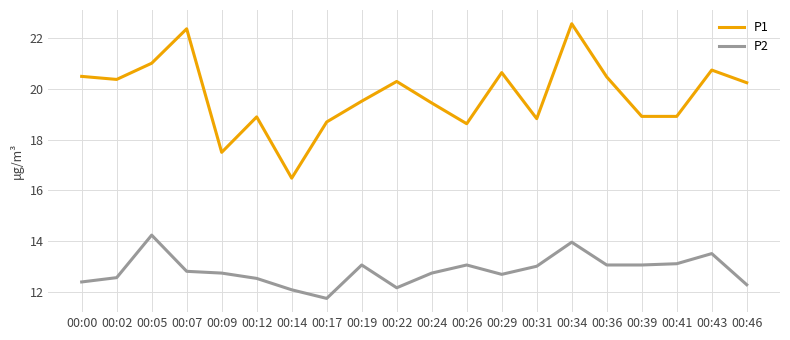

Which category has the highest value in the P2 series?

00:05